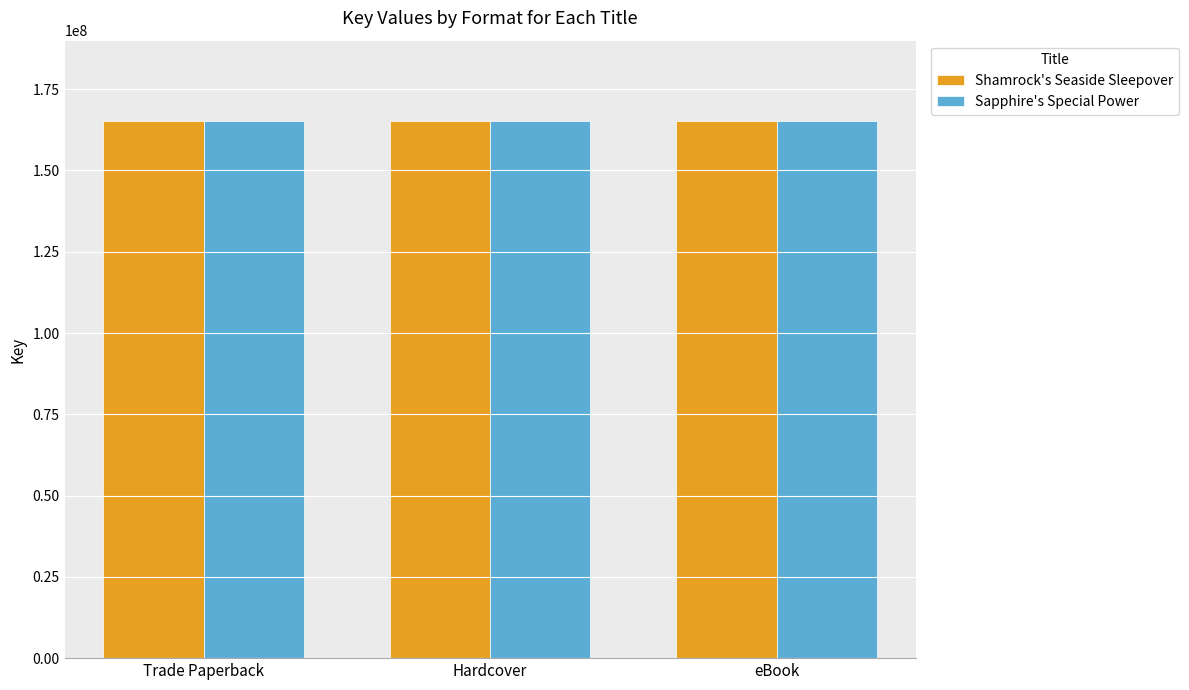

Reading left to right, what are all the values shown in this chart?

Shamrock's Seaside Sleepover: Trade Paperback=165162684	Hardcover=165162684	eBook=165162684
Sapphire's Special Power: Trade Paperback=165160971	Hardcover=165160971	eBook=165160971